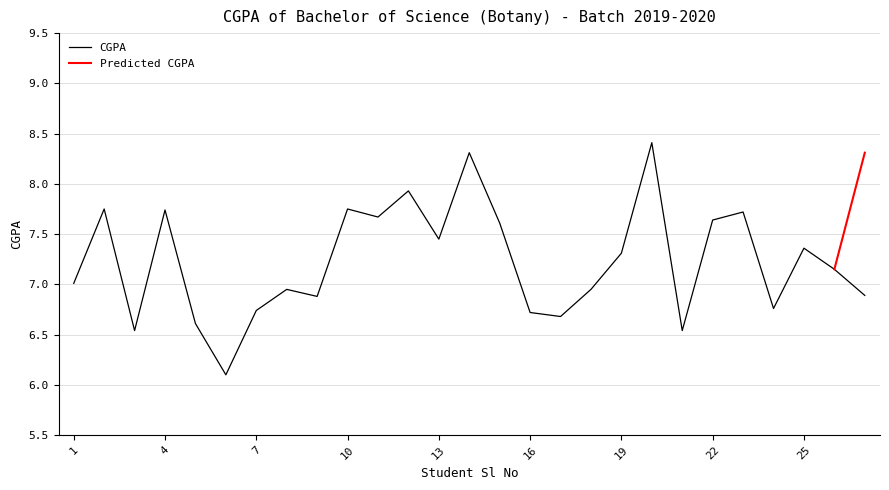

What is the change in value from 19 to 21?

-0.8